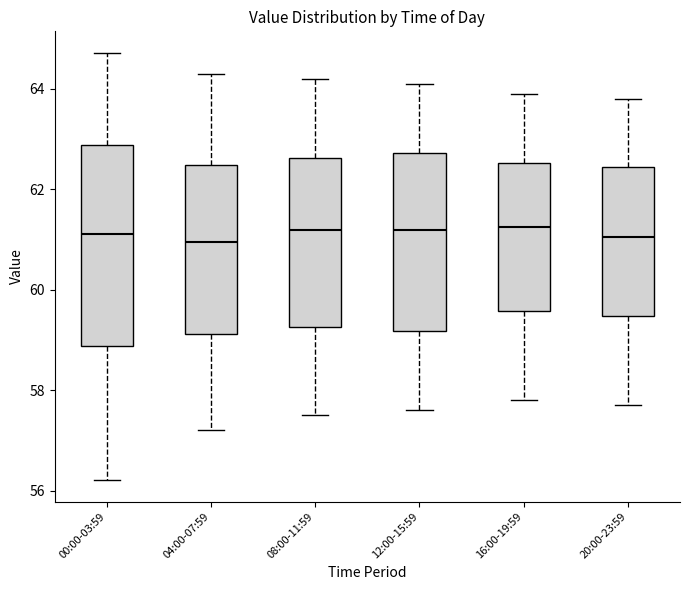

Reading left to right, read every box against the y-axis: the position of its median line, the range the box covers, and the ends of its whiskers. The values are not printed on the chart, so give them approximately, as read against the axis.

00:00-03:59: median 61.2, box 58.8 to 62.8, whiskers 56.2 to 64.8
04:00-07:59: median 61.0, box 59.2 to 62.4, whiskers 57.2 to 64.4
08:00-11:59: median 61.2, box 59.2 to 62.6, whiskers 57.6 to 64.2
12:00-15:59: median 61.2, box 59.2 to 62.8, whiskers 57.6 to 64.2
16:00-19:59: median 61.2, box 59.6 to 62.6, whiskers 57.8 to 64.0
20:00-23:59: median 61.0, box 59.4 to 62.4, whiskers 57.8 to 63.8